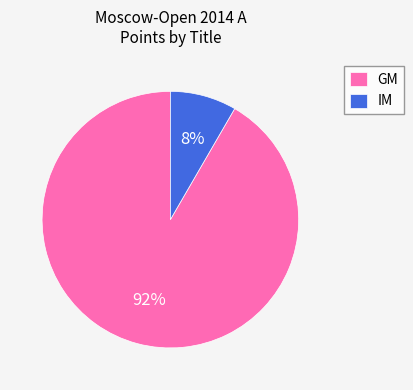

Combined, do GM and IM account for over 50%?

Yes